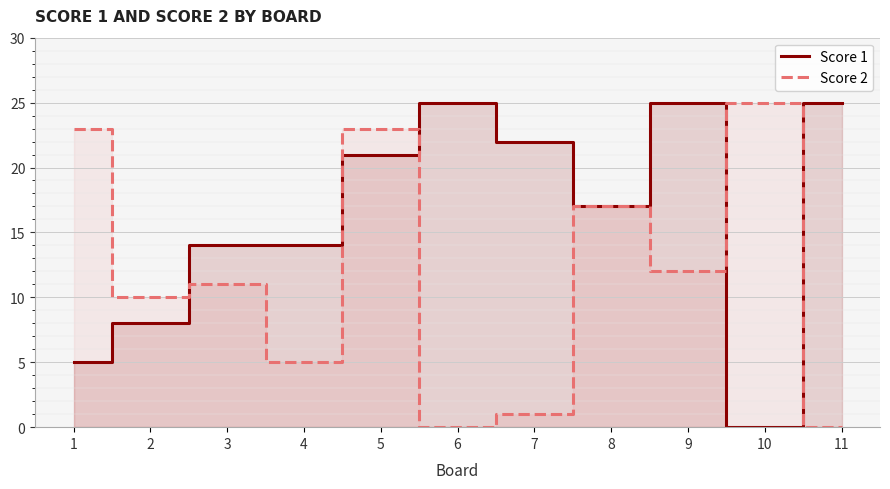

List the series in order of their peak value, lowest first.

Score 1, Score 2